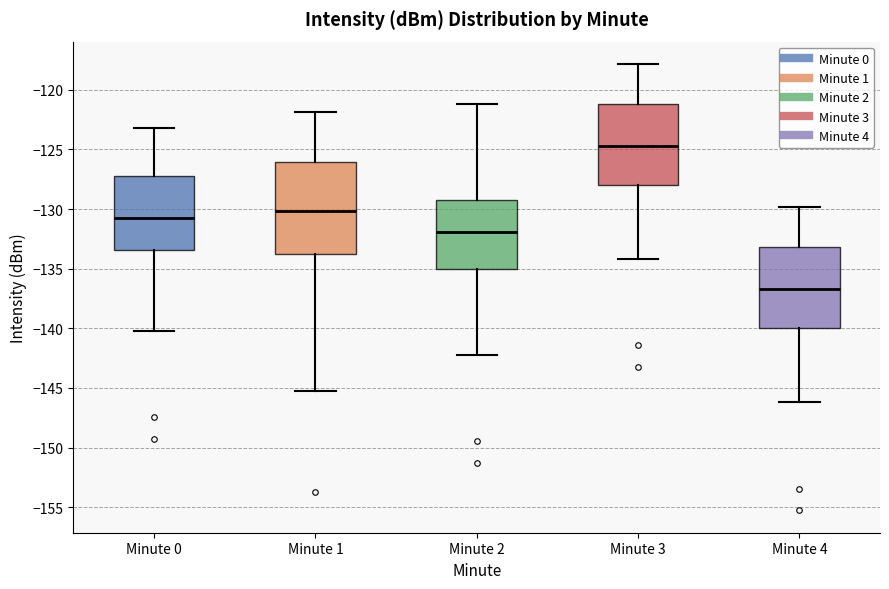

Comparing the boxes themselves (not the whiskers), which one is the tallest?

Minute 1